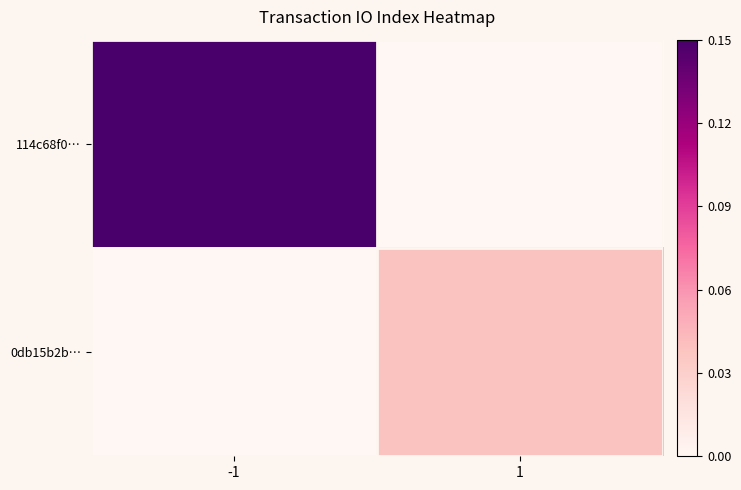

How many distinct data groups are displayed?

2